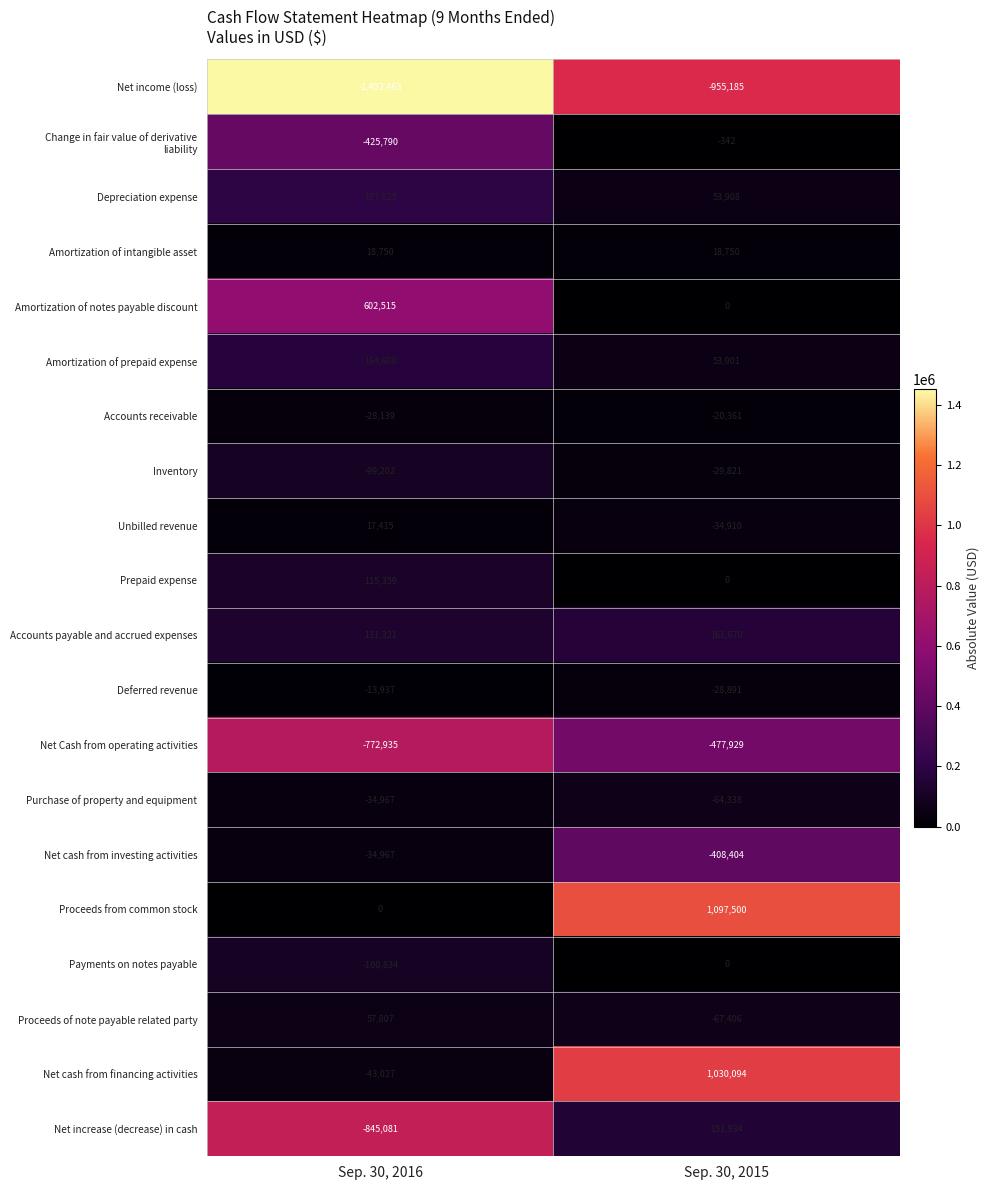

Which series has the widest spread of values?

Proceeds from common stock